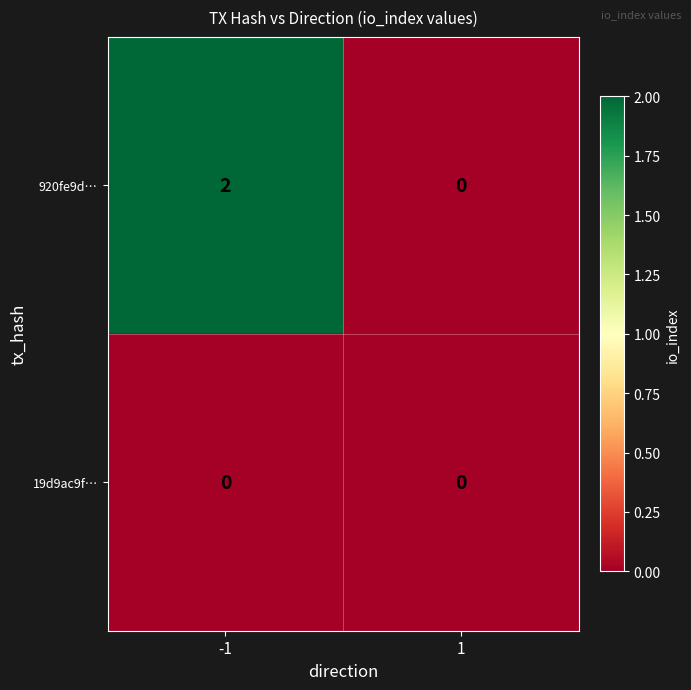

Which series has the widest spread of values?

920fe9d…